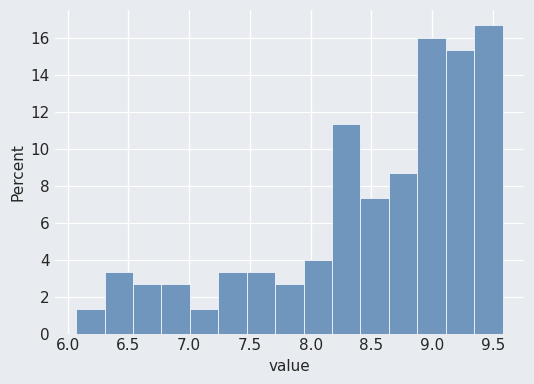

Reading left to right, transcribe this chart: for each bar, give the range it covers on the x-axis and its height. Neither the bar edges nor the heights are printed on the chart, so give them approximately, as read against the axes.

6.05 to 6.30: 1.4
6.30 to 6.55: 3.4
6.55 to 6.75: 2.6
6.75 to 7.00: 2.6
7.00 to 7.25: 1.4
7.25 to 7.45: 3.4
7.45 to 7.70: 3.4
7.70 to 7.95: 2.6
7.95 to 8.20: 4.0
8.20 to 8.40: 11.4
8.40 to 8.65: 7.4
8.65 to 8.90: 8.6
8.90 to 9.10: 16.0
9.10 to 9.35: 15.4
9.35 to 9.60: 16.6